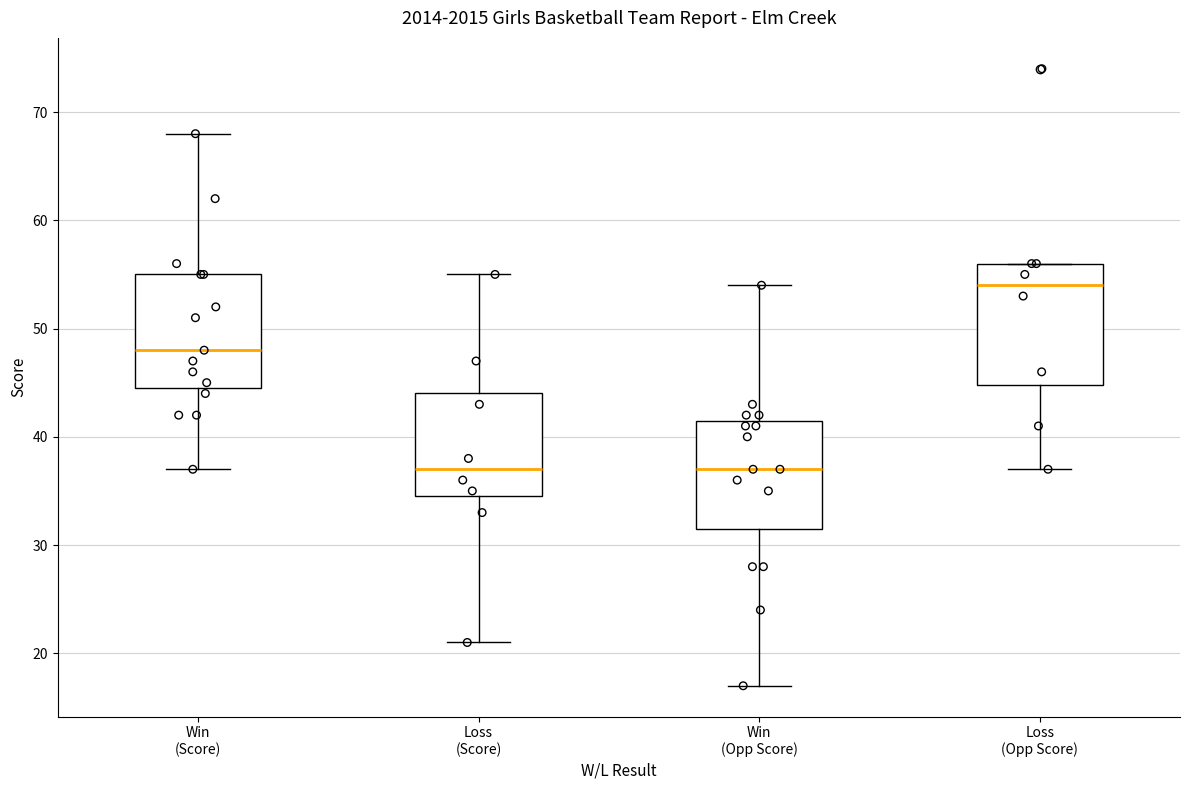

Reading left to right, read every box against the y-axis: the position of its median line, the range the box covers, and the ends of its whiskers. The values are not printed on the chart, so give them approximately, as read against the axis.

Win (Score): median 48, box 45 to 55, whiskers 37 to 68
Loss (Score): median 37, box 35 to 44, whiskers 21 to 55
Win (Opp Score): median 37, box 32 to 42, whiskers 17 to 54
Loss (Opp Score): median 54, box 45 to 56, whiskers 37 to 56